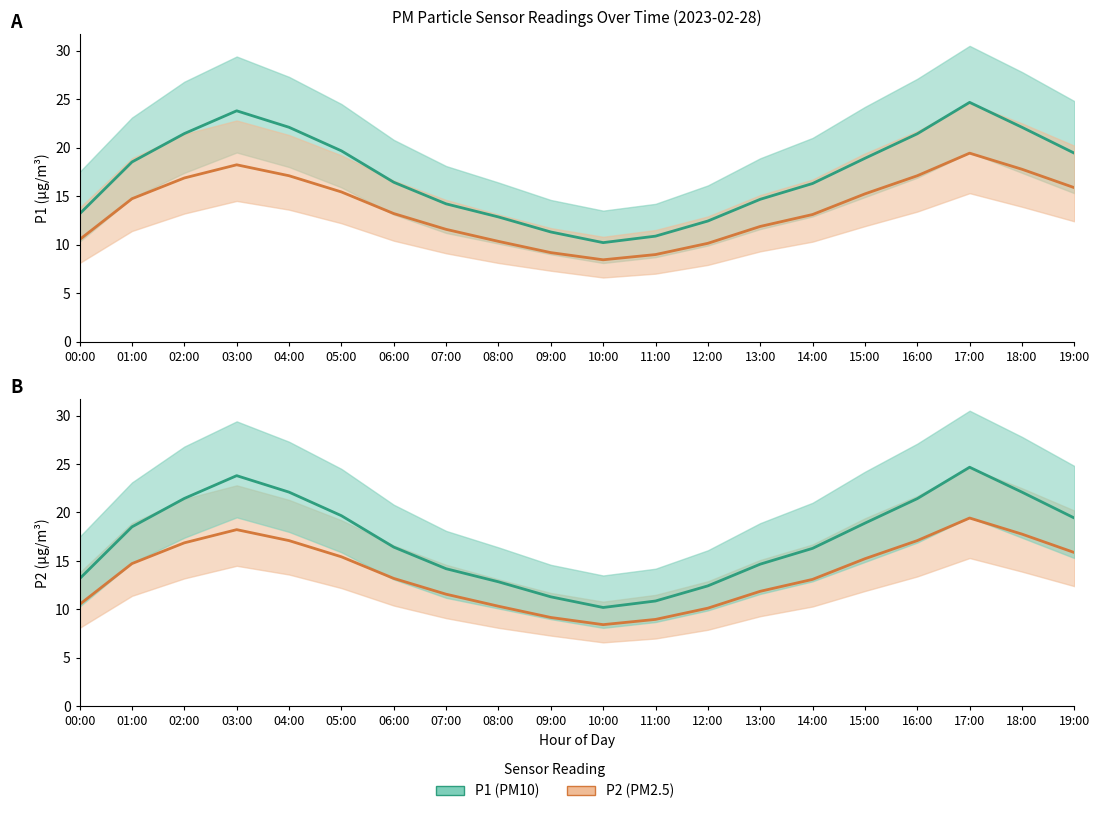

Reading left to right, list all the values displayed in this chart.

P1: 13.2	18.5	21.4	23.8	22.1	19.7	16.4	14.2	12.8	11.3	10.2	10.9	12.4	14.7	16.3	18.9	21.4	24.7	22.1	19.4
P2: 10.5	14.7	16.9	18.2	17.1	15.4	13.2	11.6	10.3	9.2	8.4	9.0	10.1	11.9	13.1	15.2	17.1	19.4	17.8	15.9